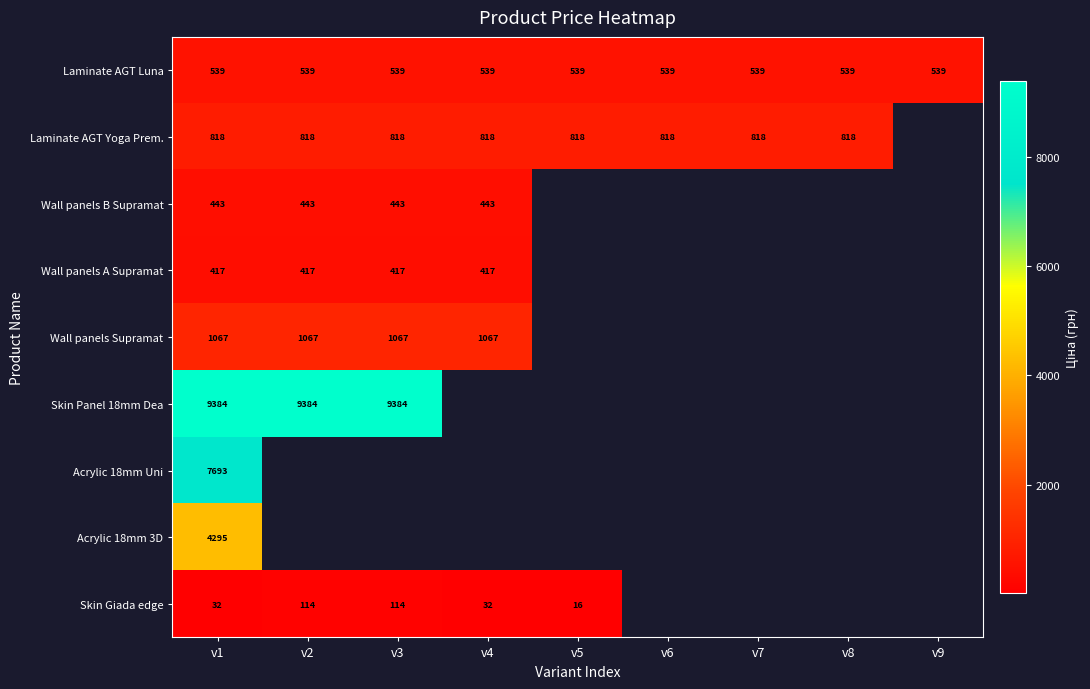

The Acrylic 18mm 3D series shows 4295.4 at v1. True or false?

True